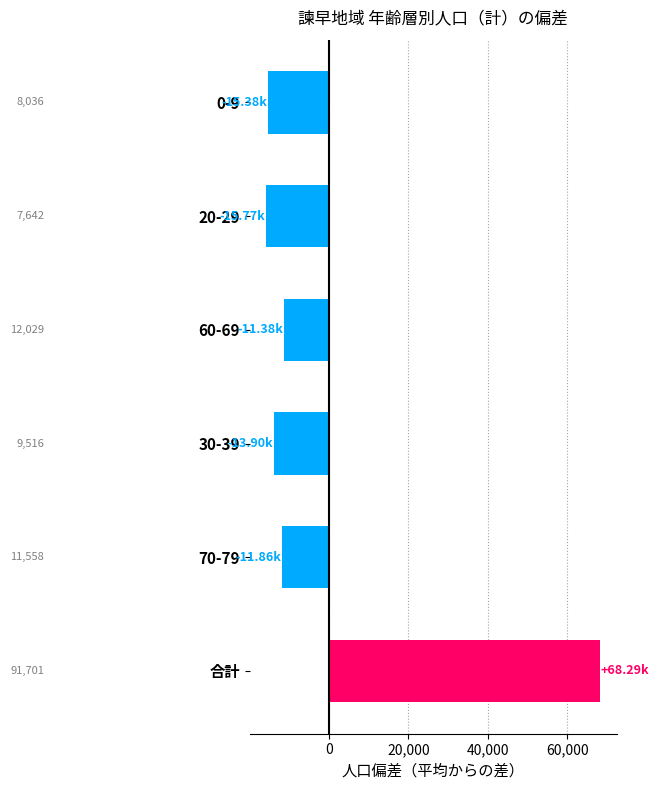

Are the bars horizontal?

Yes